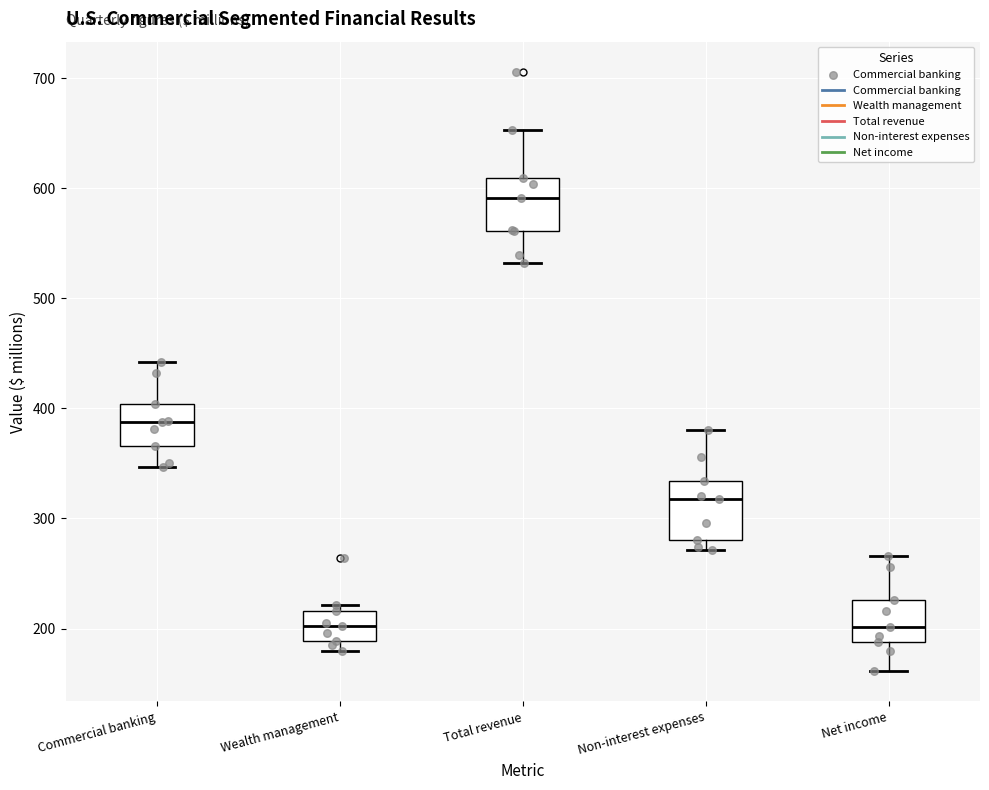

Which box has the highest median line?

Total revenue